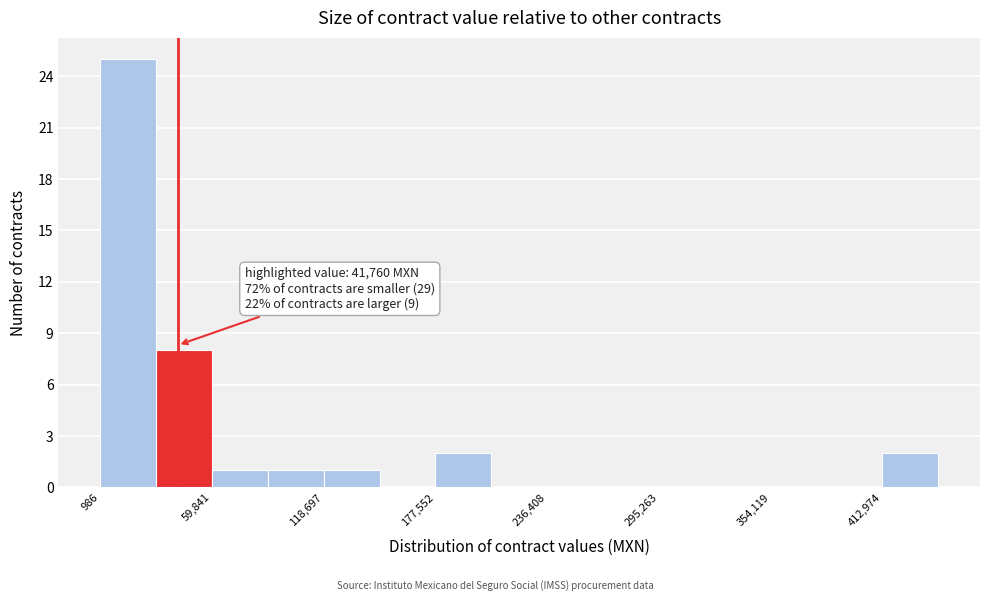

Around what value on the x-axis is the tallest bar? Give the approximate position of its centre, as read against the axis.

20000